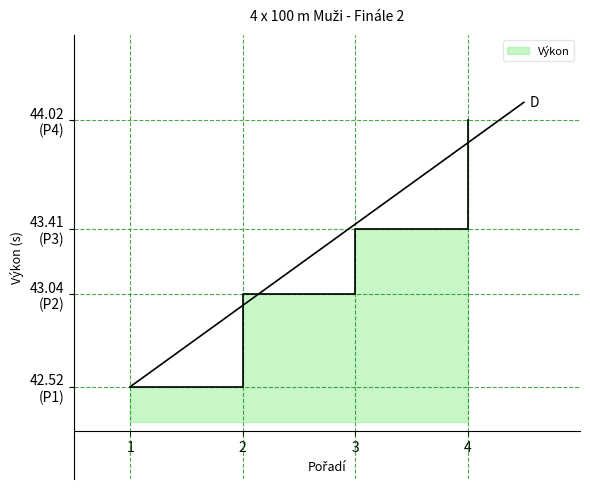

Approximately how many times larger is the value at 1 compared to 4?

1.0